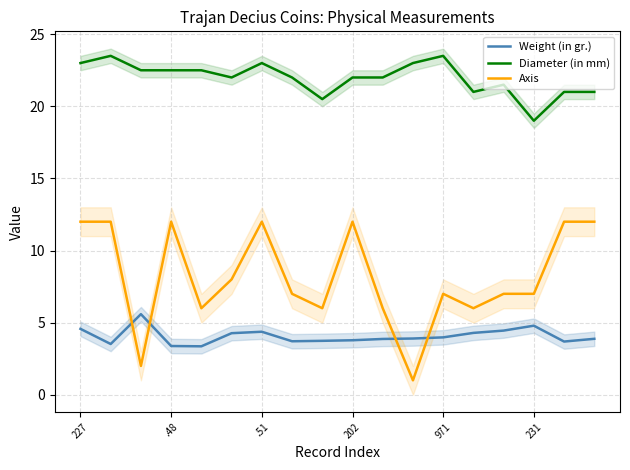

The Axis series shows 1.0 at 11. True or false?

True